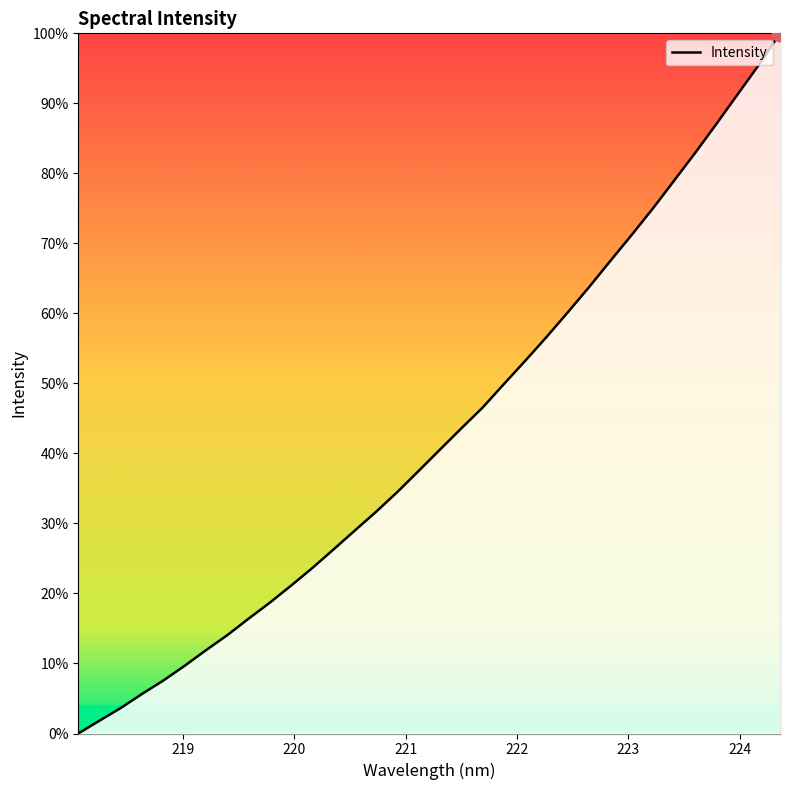

Reading left to right, list all the values displayed in this chart.

0.0	1.8	3.6	5.7	7.6	9.7	11.9	14.0	16.4	18.7	21.1	23.6	26.3	29.0	31.7	34.5	37.5	40.6	43.6	46.5	49.9	53.2	56.6	60.1	63.7	67.4	71.1	74.9	78.9	82.9	87.0	91.3	95.5	100.0